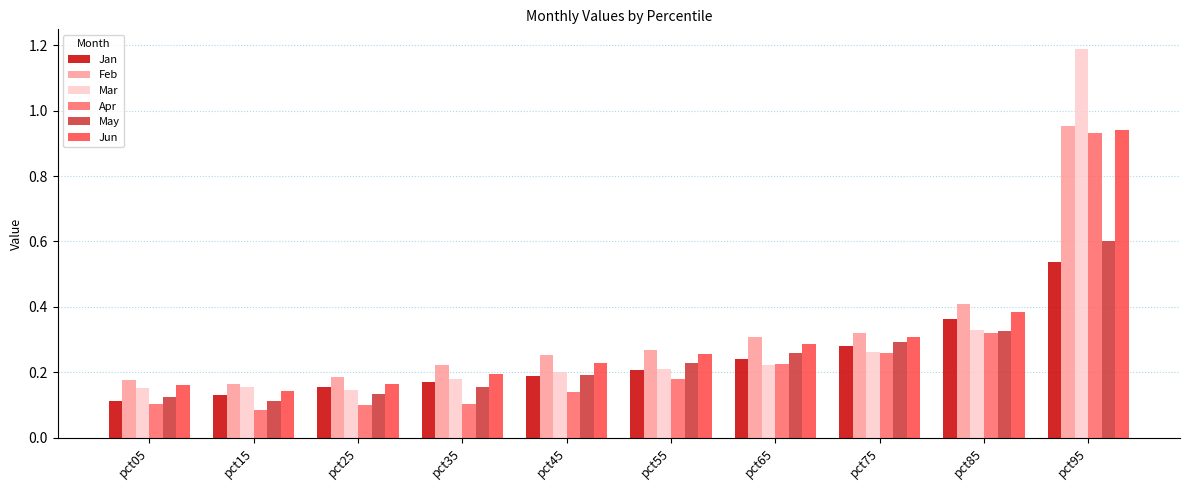

Which series changed the most between pct05 and pct45?

Feb